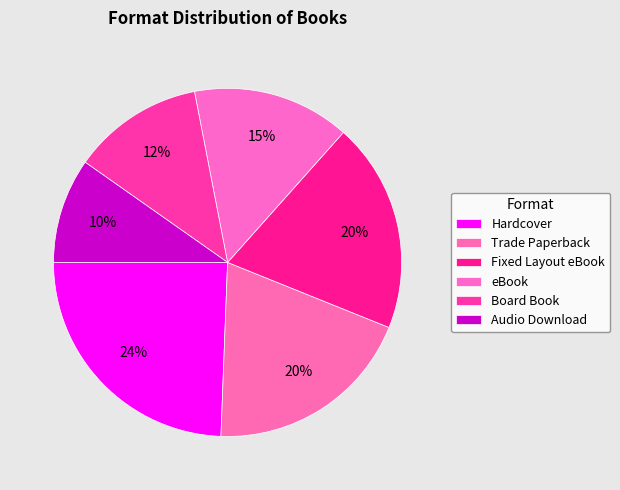

Is it true that Board Book is 23% of the pie?

False